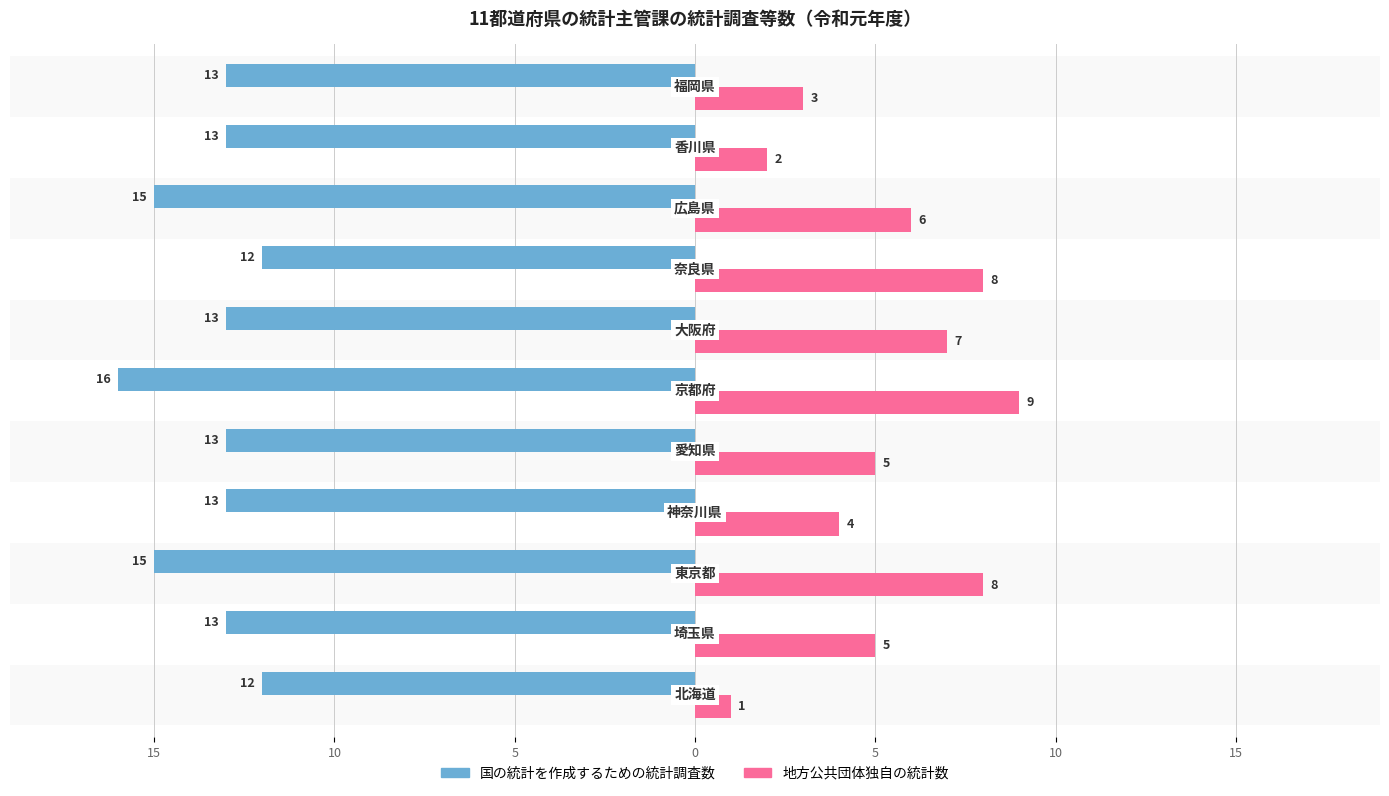

What are all the series names shown in the legend?

国の統計を作成するための統計調査数, 地方公共団体独自の統計数